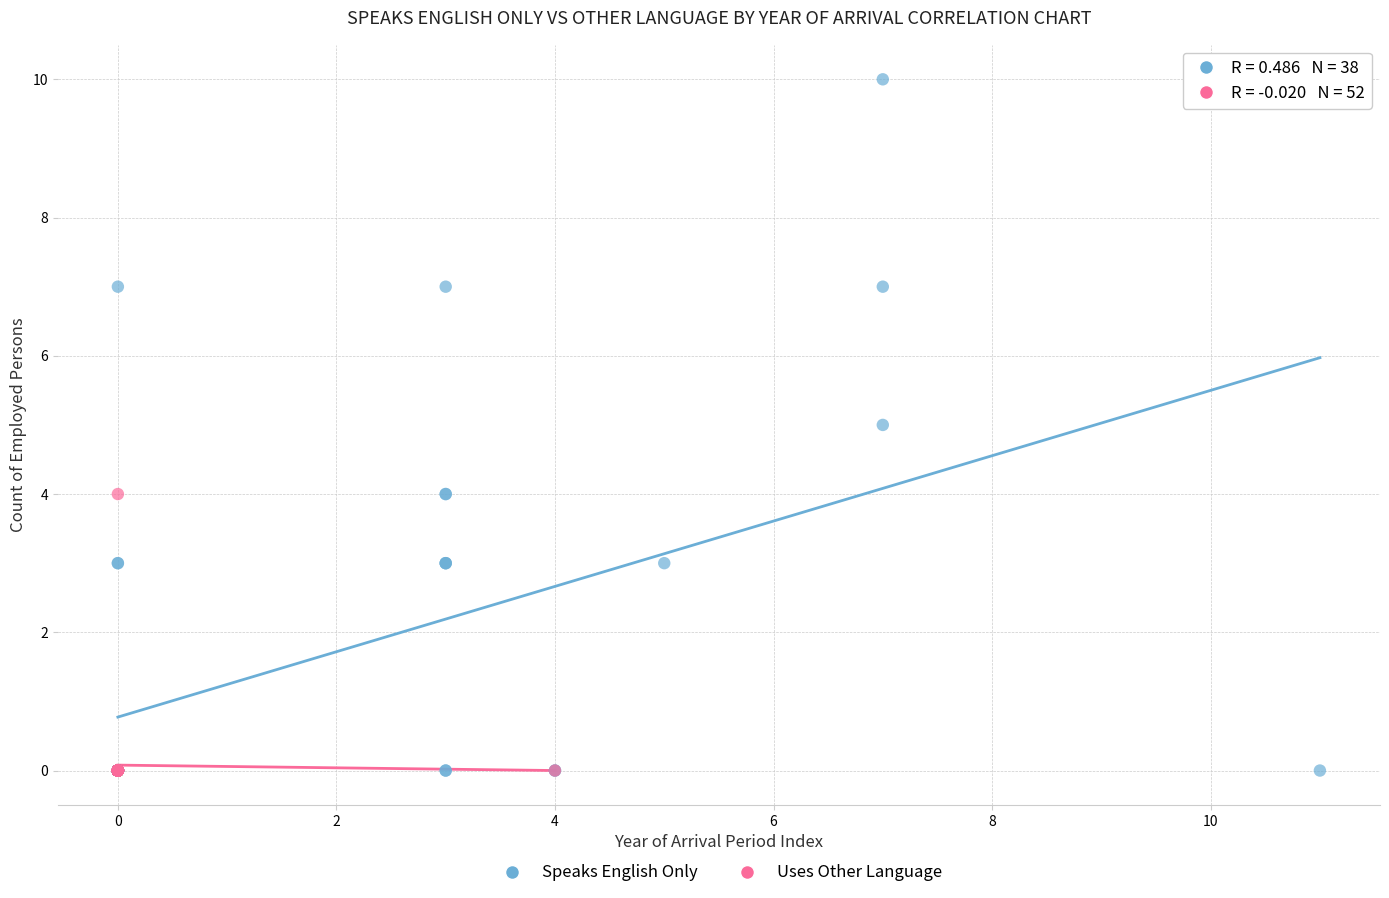

Which series contains the highest Y value?

Speaks English Only